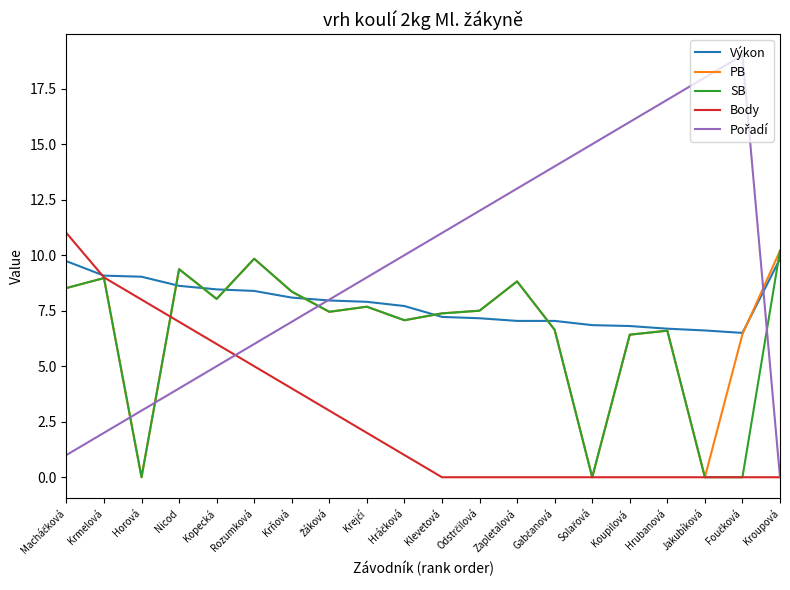

At which label is Body closest to 5?

Rozumková